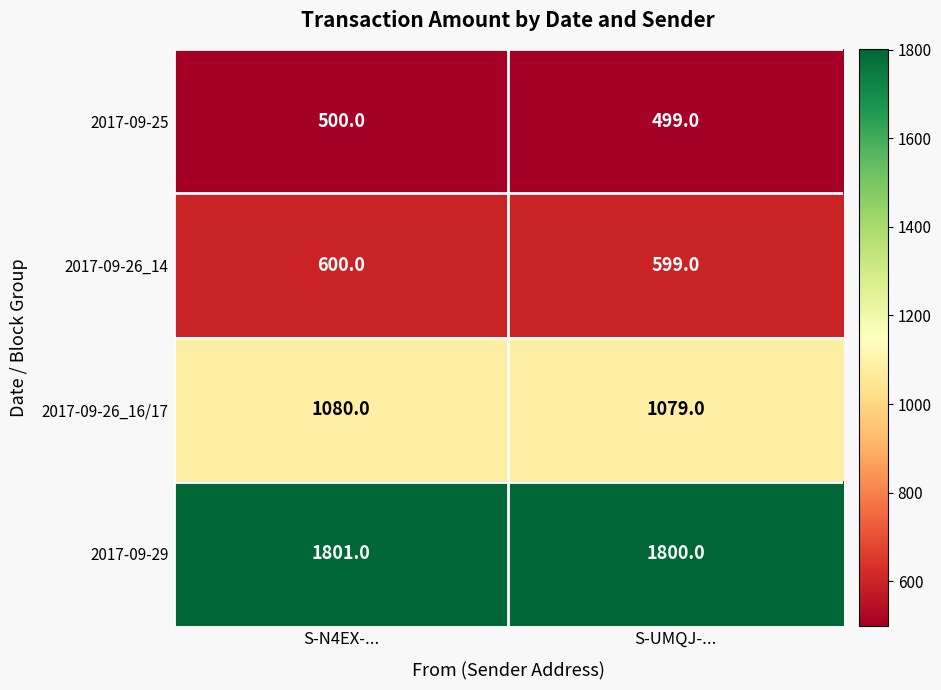

Is it true that 2017-09-29 equals 3215 at S-N4EX-...?

False